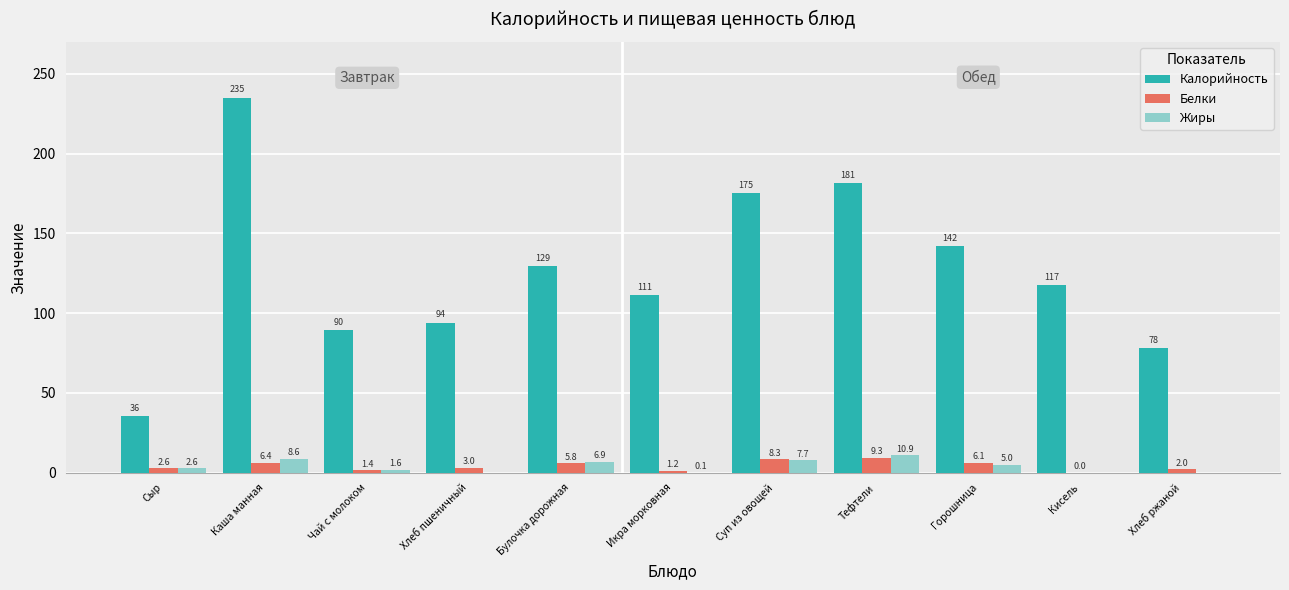

At which label is Калорийность closest to 135?

Булочка дорожная